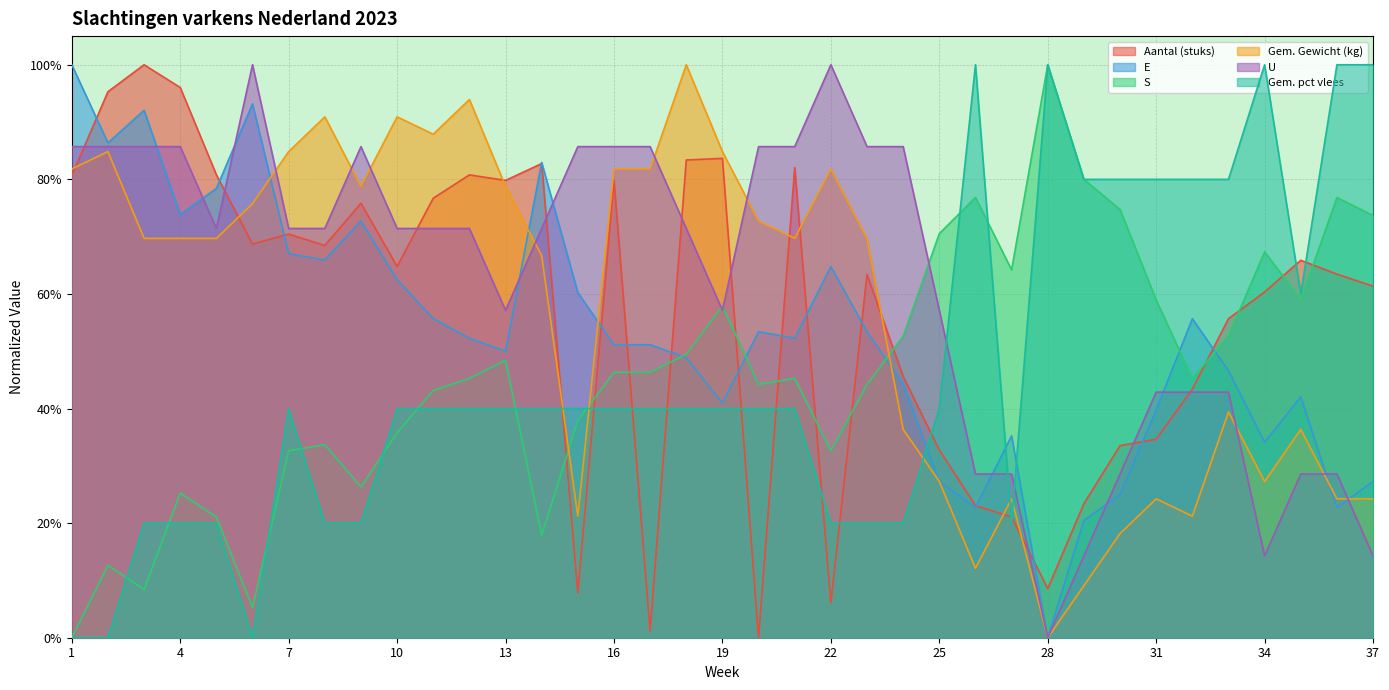

At which category does the chart reach its minimum across all series?

20